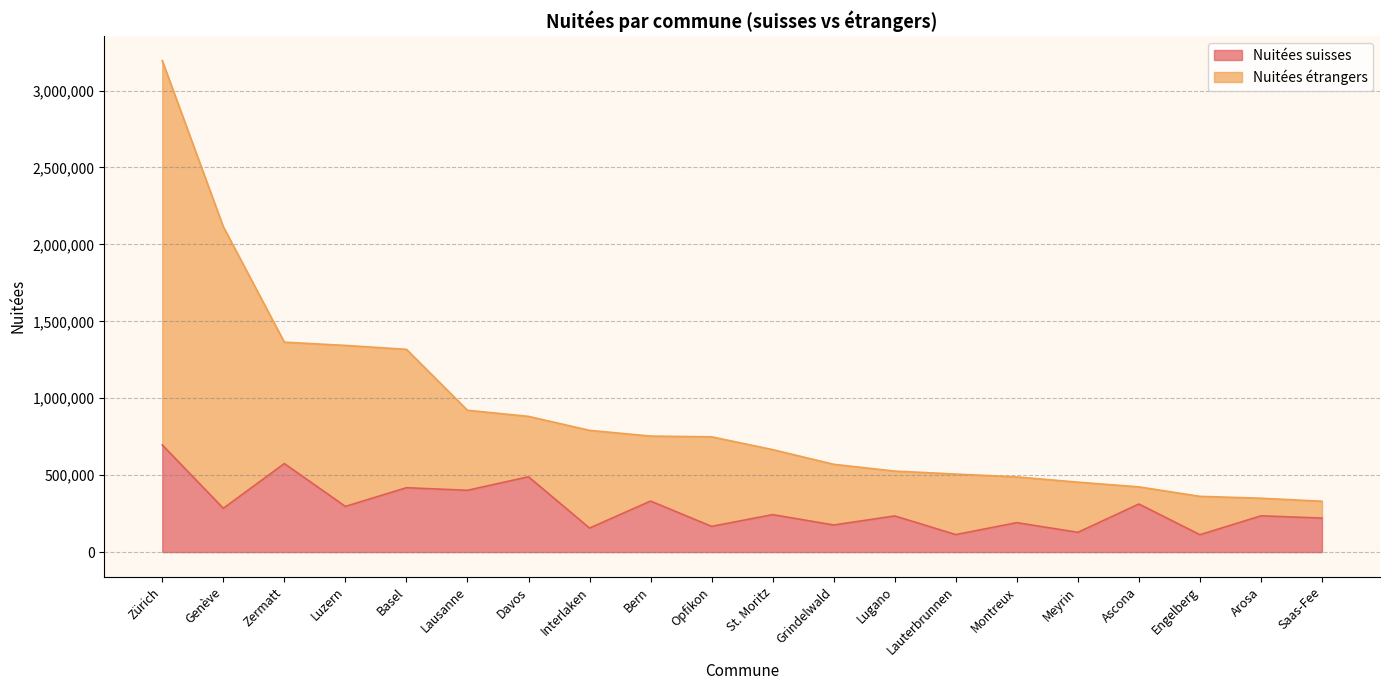

Which series changed the most between Lausanne and Montreux?

Nuitées étrangers